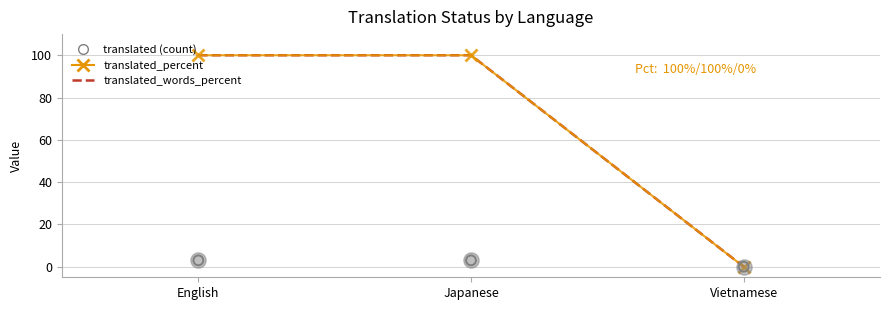

At how many categories does at least one series exceed 12?

2